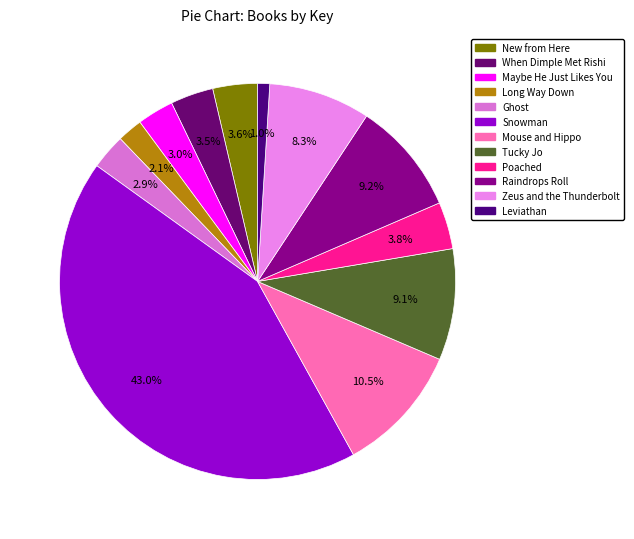

What is the largest slice in the pie chart?

Snowman